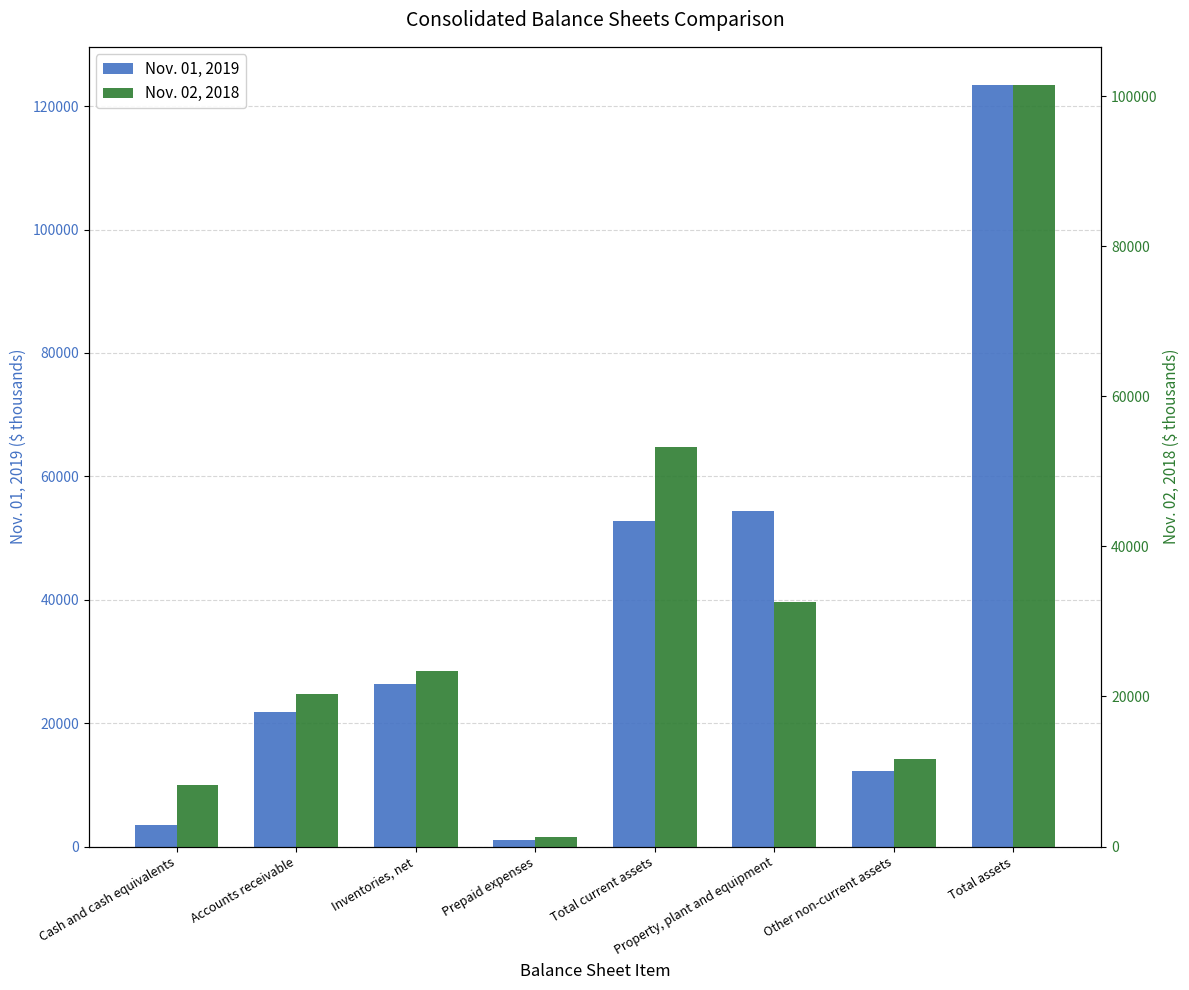

Are the bars horizontal?

No